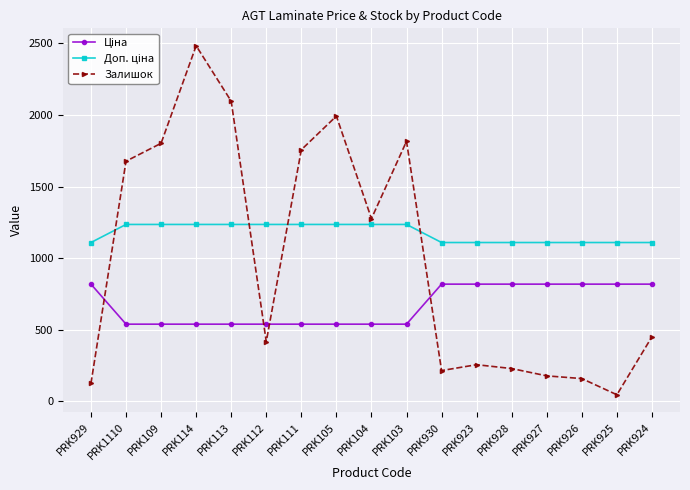

What is the maximum value shown in the chart?

2483.0